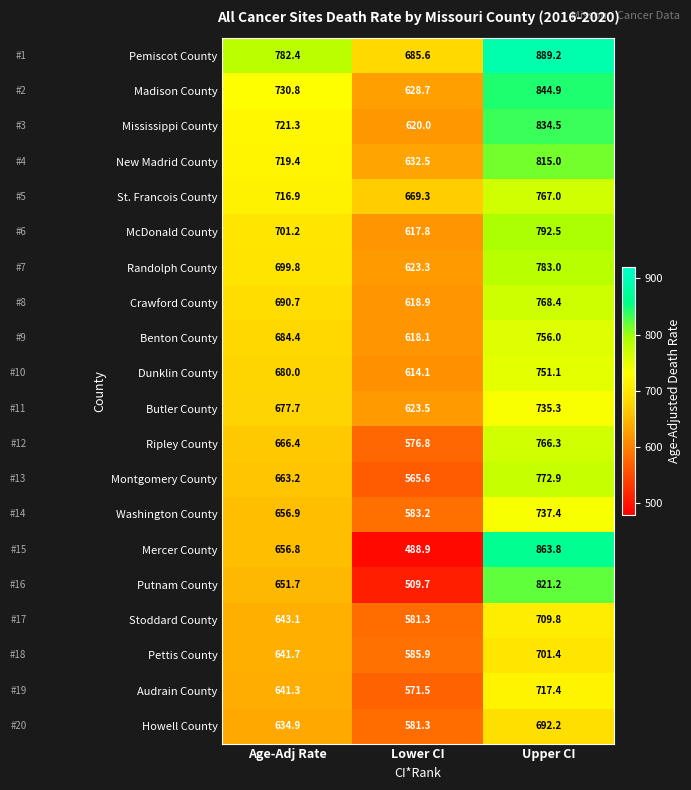

At which label does Montgomery County reach its peak?

Upper CI